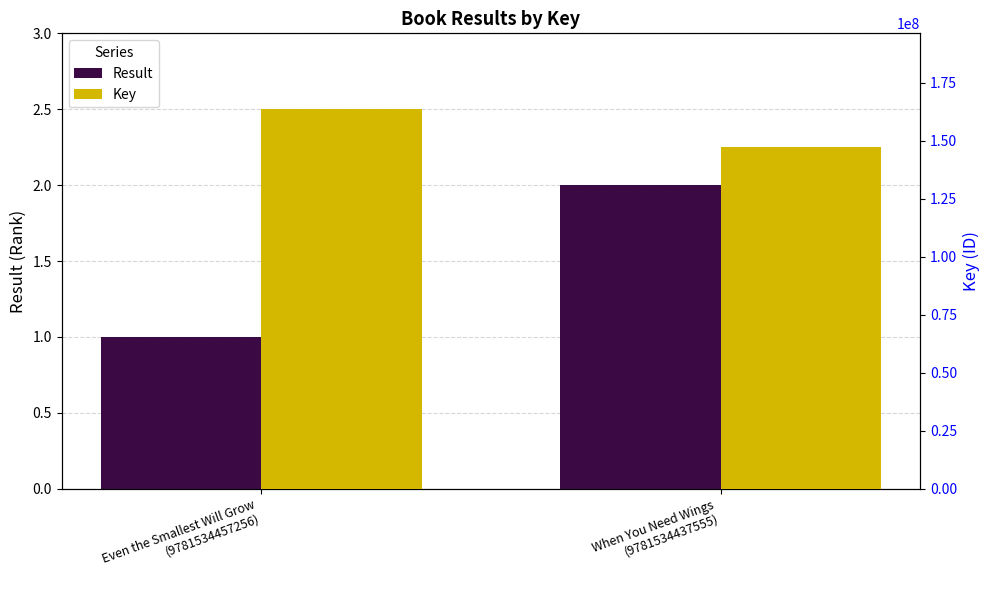

What is the approximate value of Result at Even the Smallest Will Grow
(9781534457256)?

1